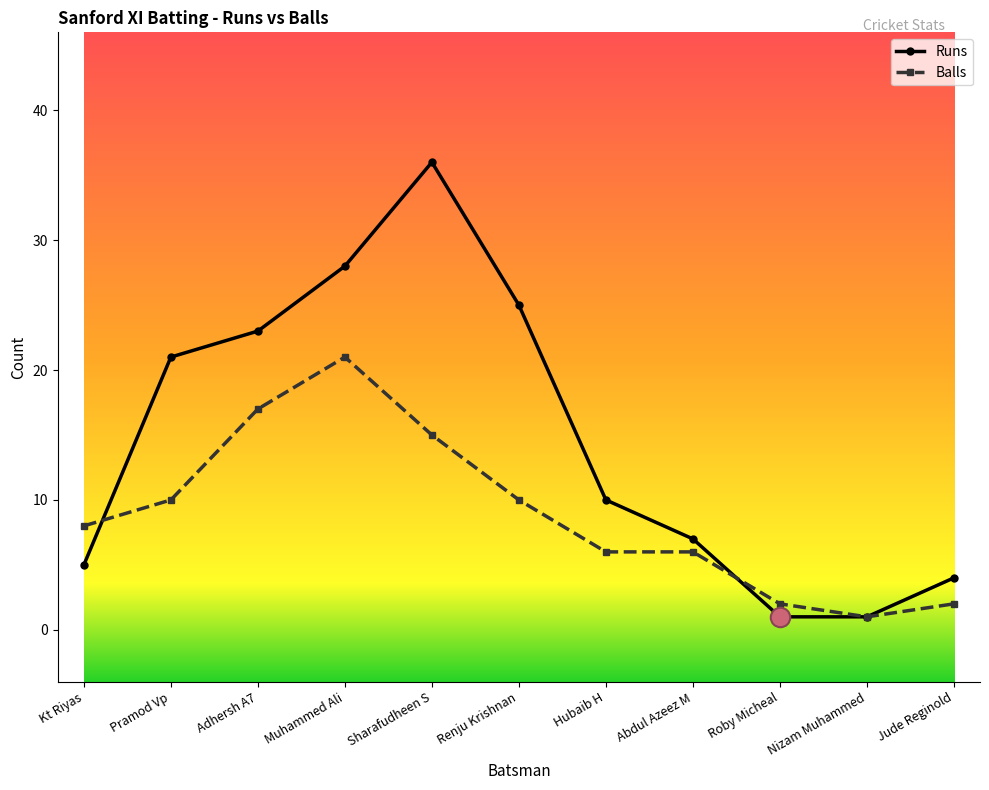

What position from the right is Adhersh A7?

9